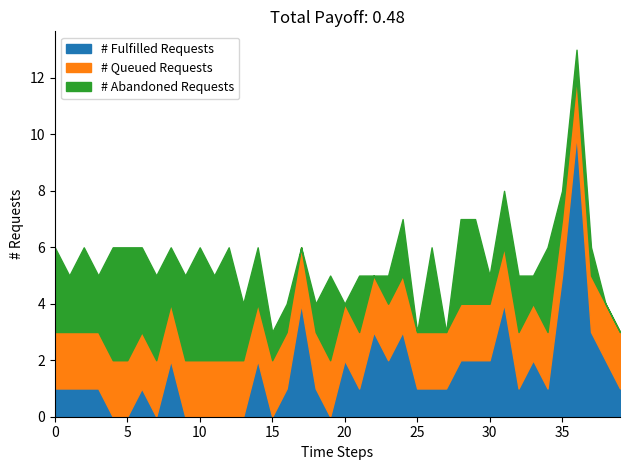

What is the total value across all series at 38?

4